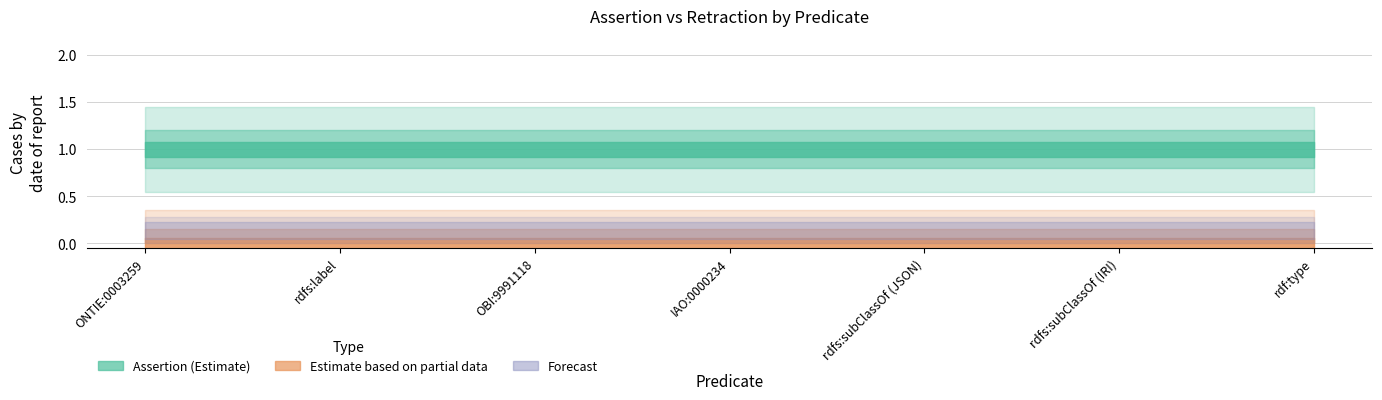

Which series has the widest spread of values?

assertion